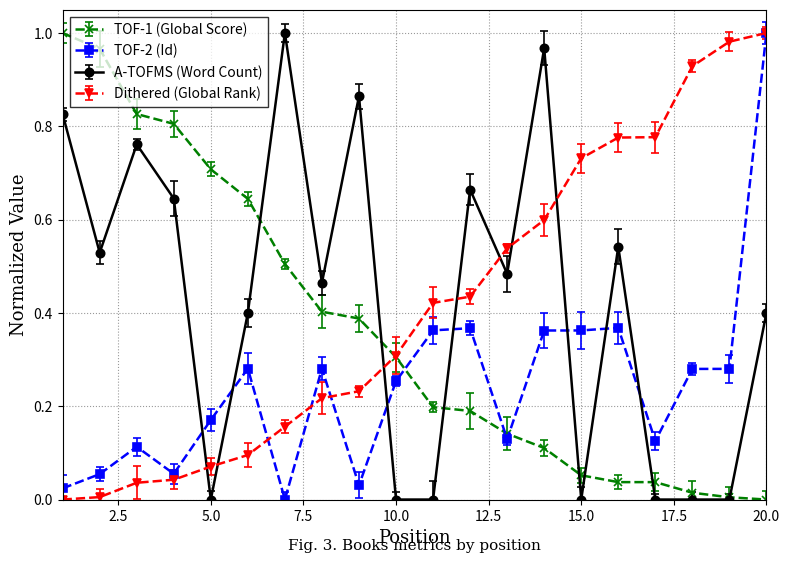

Which series ends up on top after the final intersection of A-TOFMS (Word Count) and TOF-2 (Id)?

TOF-2 (Id)